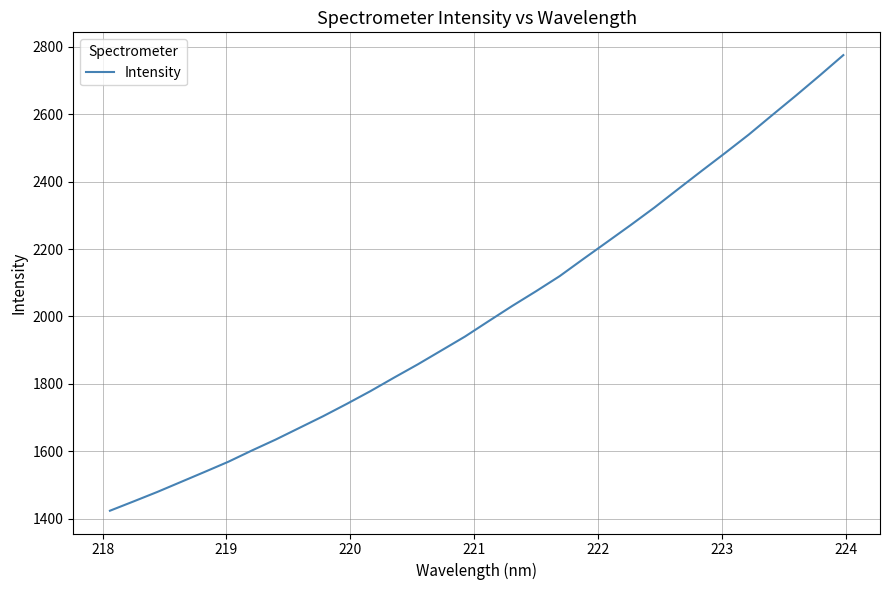

What is the maximum value shown in the chart?

2774.6